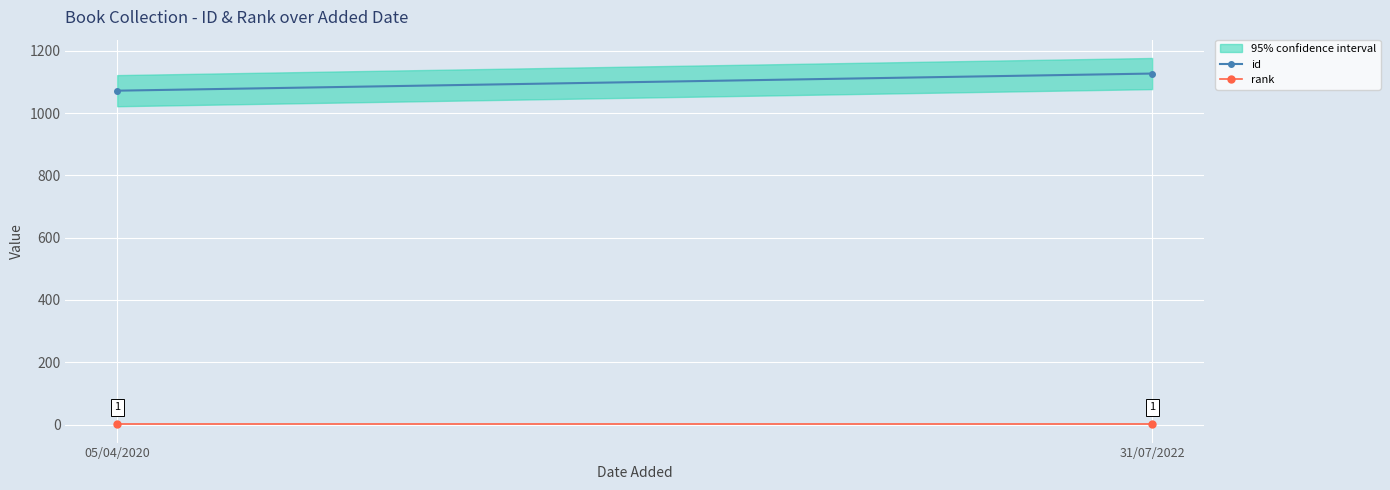

Which has a higher value, 31/07/2022 or 05/04/2020?

31/07/2022